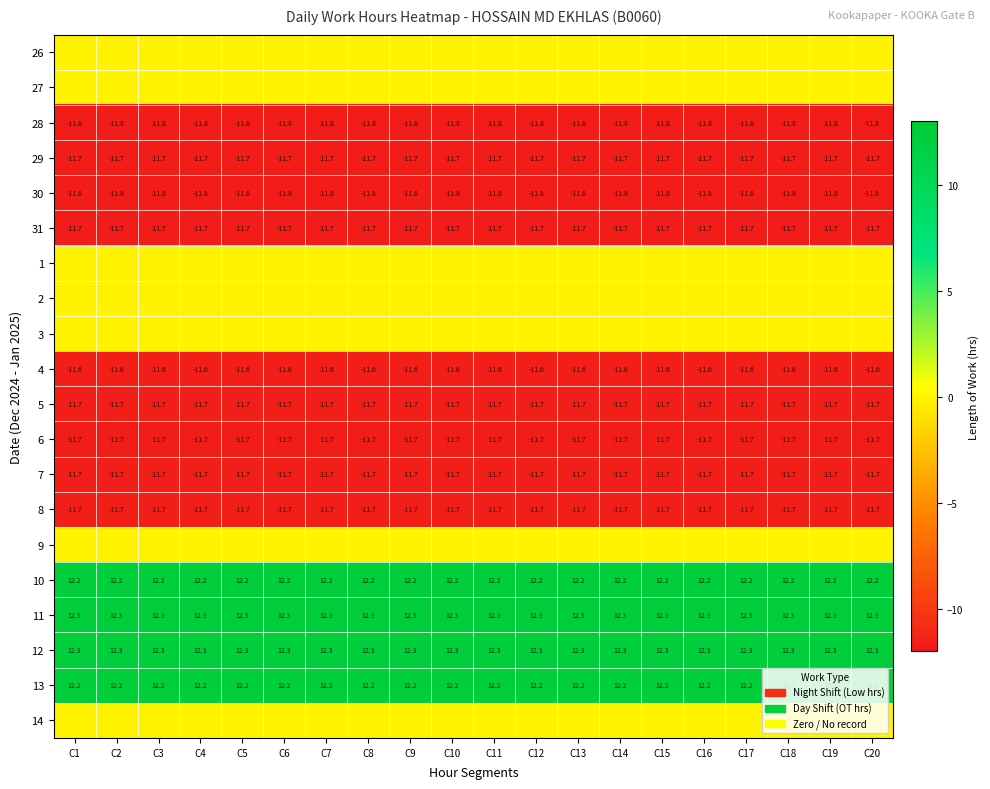

What is the maximum value for 4?

-11.6